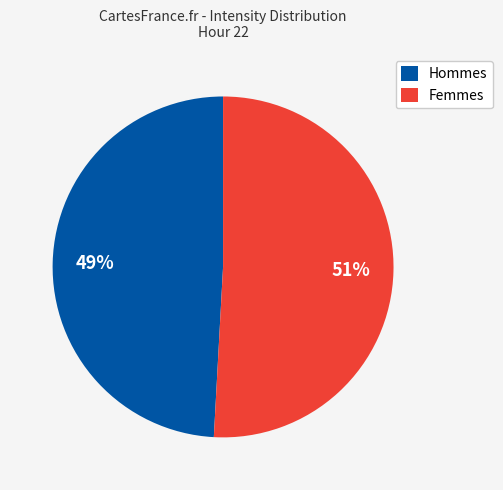

Between Hommes and Femmes, which is larger?

Femmes